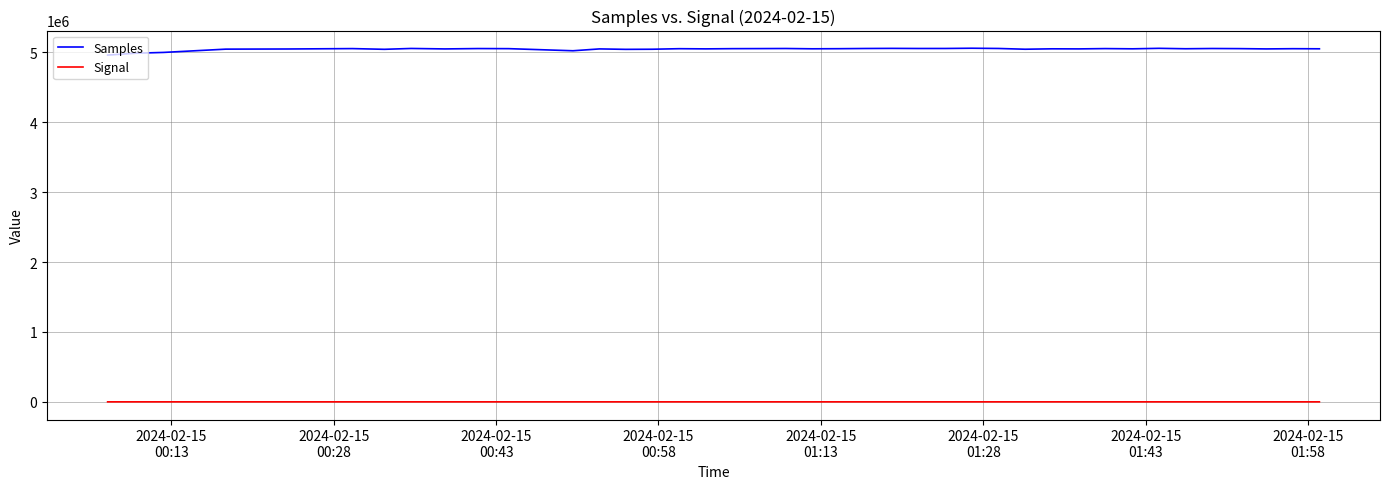

What is the smallest value displayed?

-83